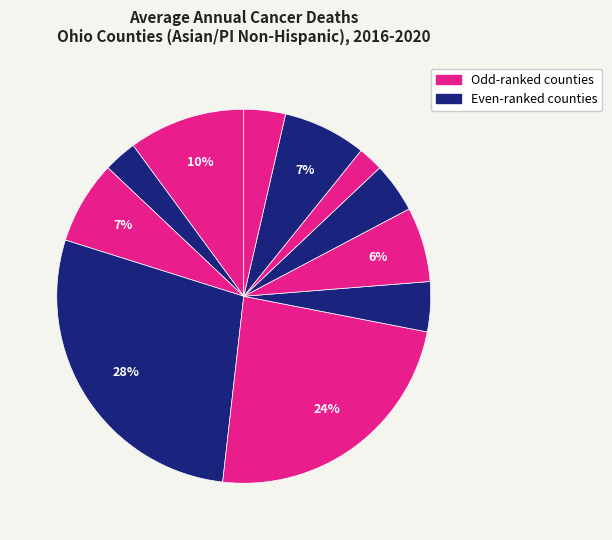

To the nearest percent, what is the difference between the largest and smallest slice percentages?

26%